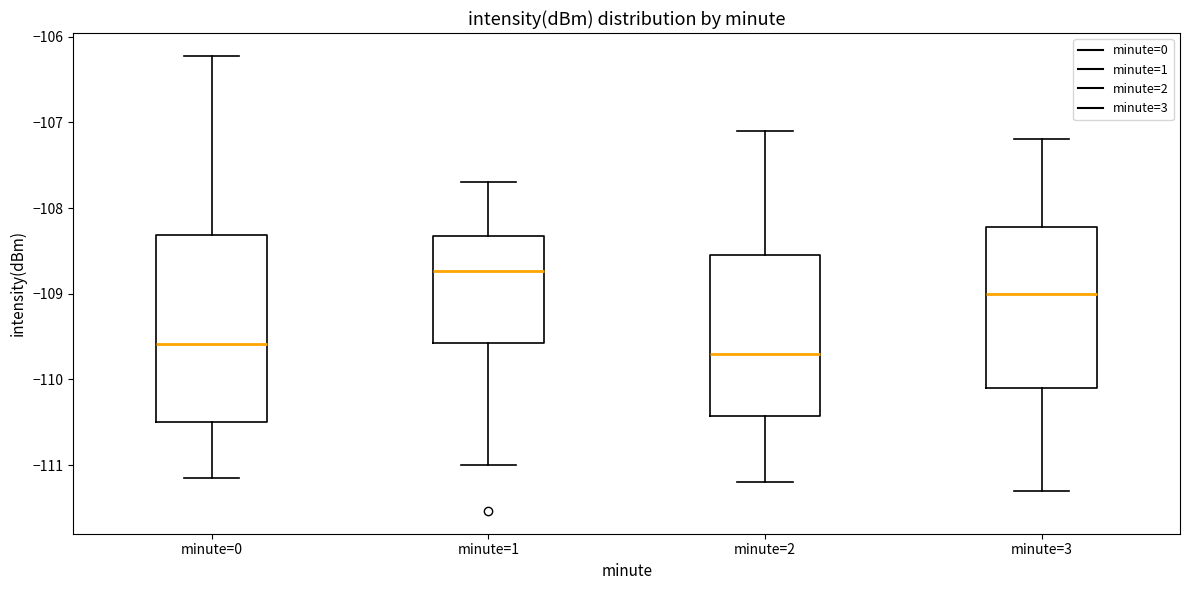

Which box's median line is the highest?

minute=1